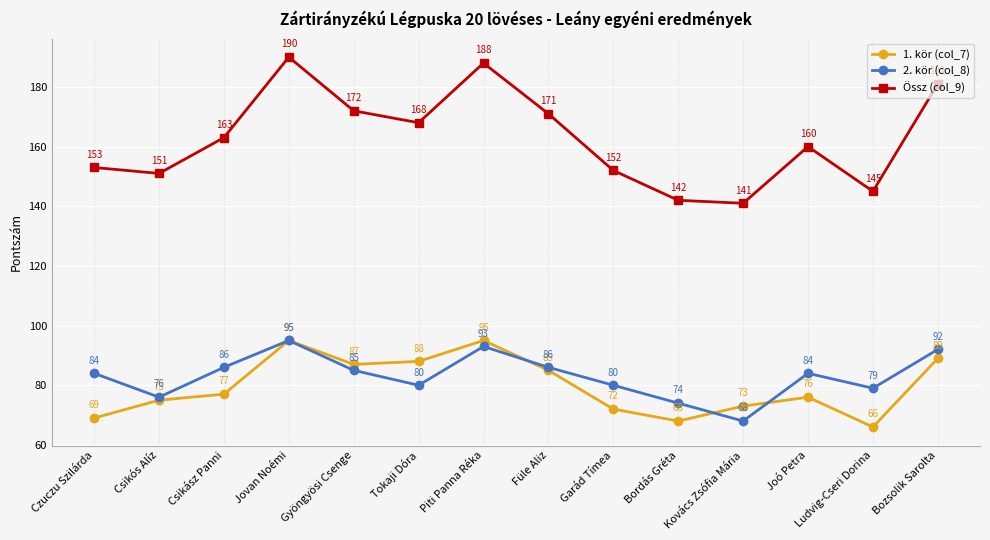

What is the average value of the 2. kör (col_8) series?

83